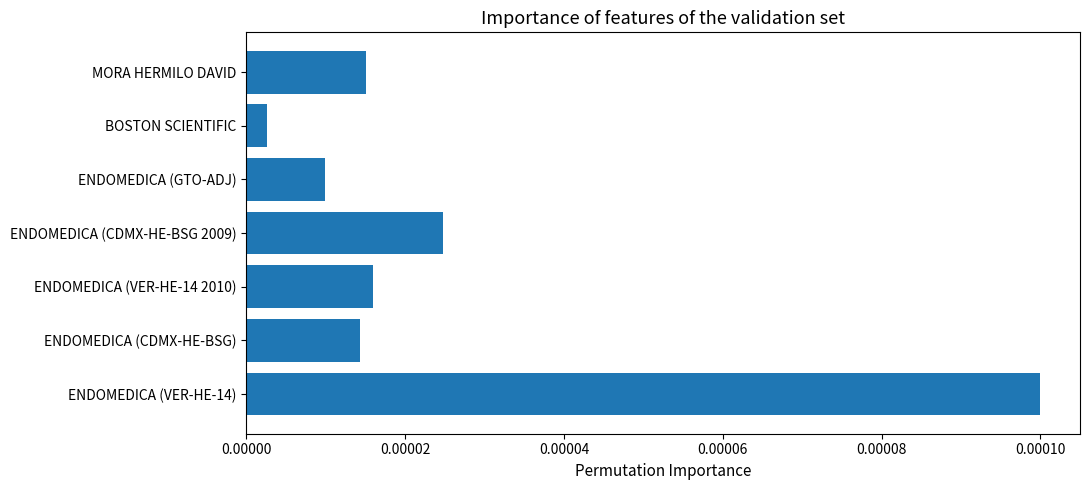

How many data points does each series have?

7